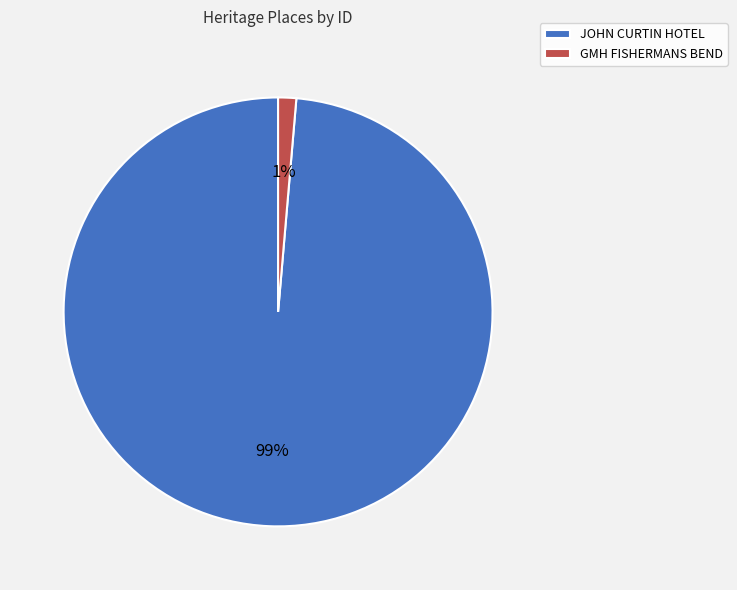

Does JOHN CURTIN HOTEL account for over 50% of the chart?

Yes